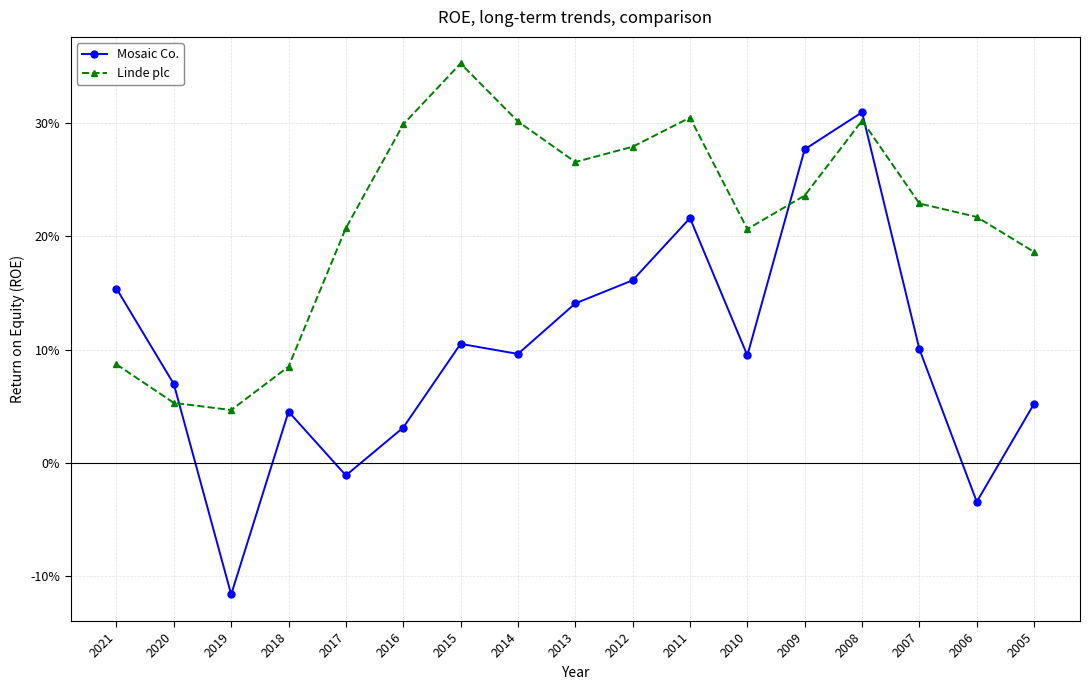

Rank the series at 2008 from highest to lowest value.

Mosaic Co., Linde plc